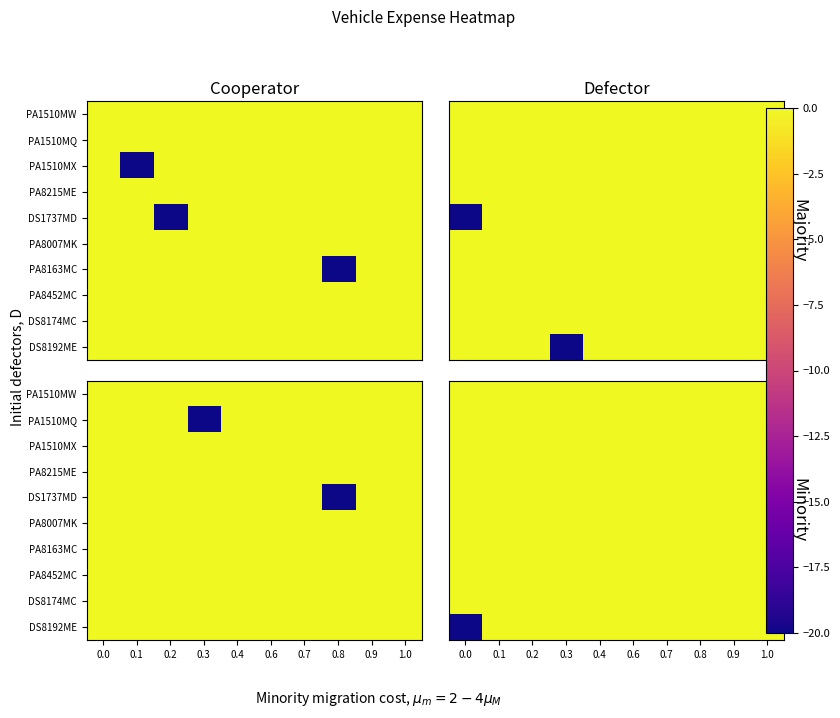

At how many categories does at least one series exceed -4?

10